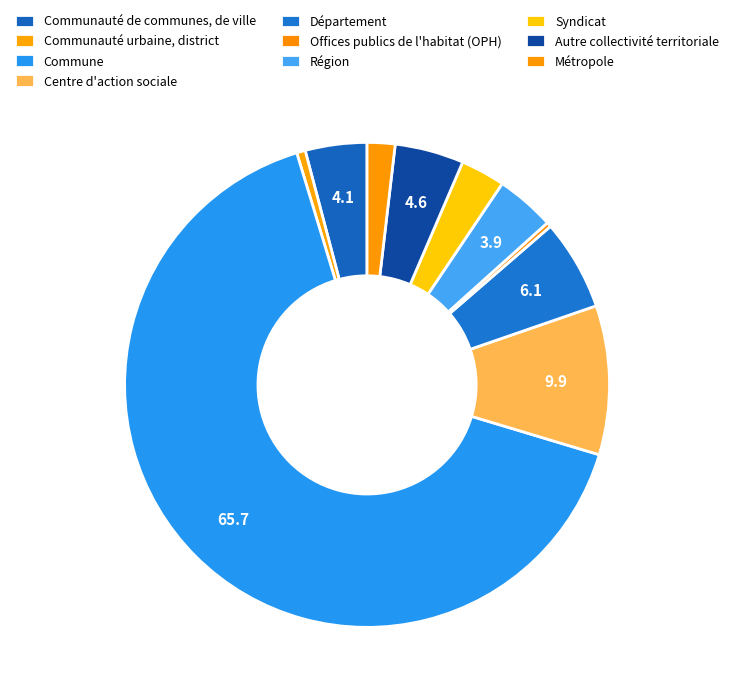

To the nearest percent, what is the average slice percentage?

10%